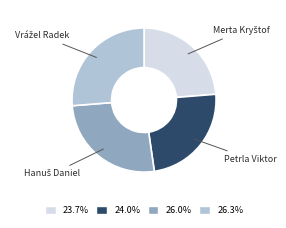

Is it true that Petrla Viktor is 24% of the pie?

True